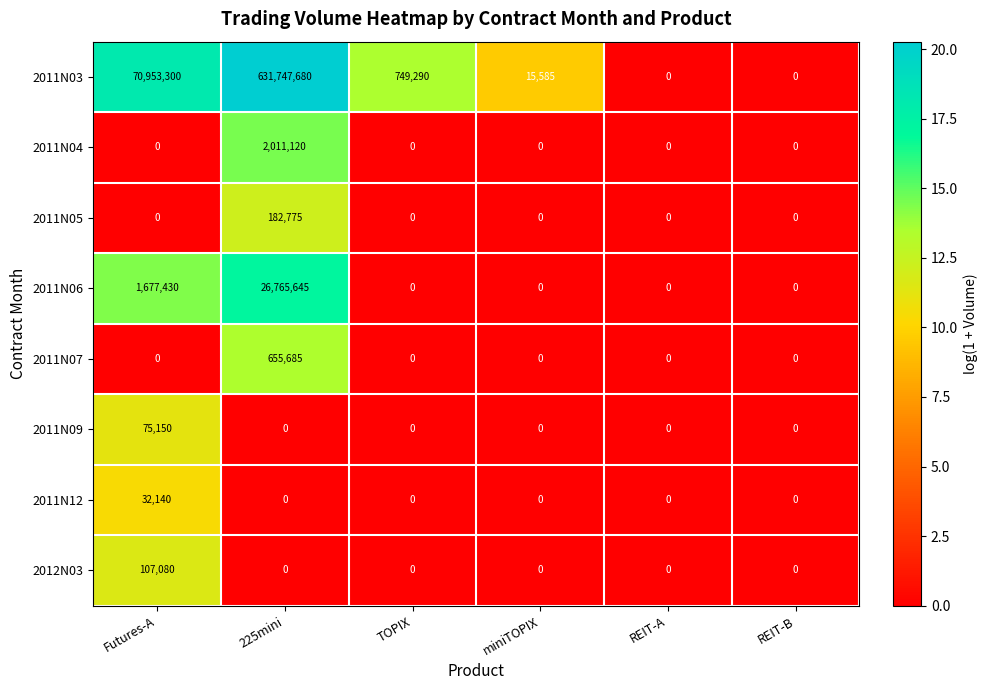

Between miniTOPIX and REIT-A, which series saw the biggest shift?

2011N03